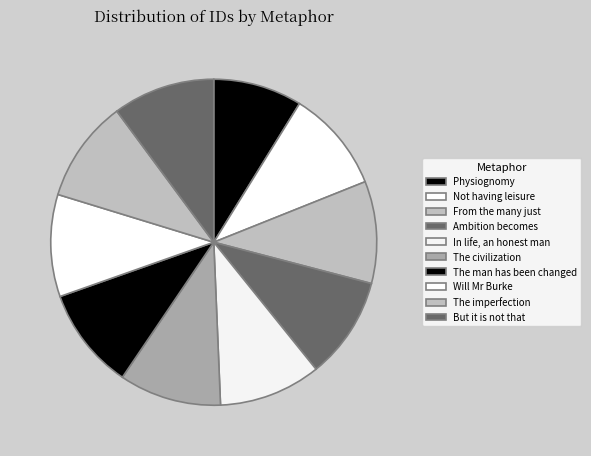

To the nearest percent, what portion does The man has been changed represent?

10%